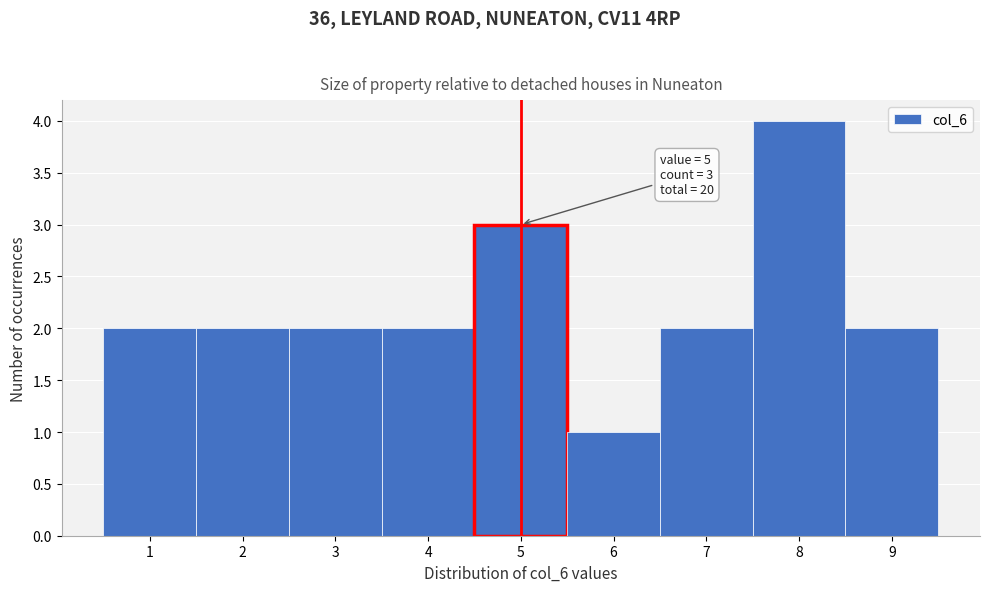

Which range on the x-axis has the tallest bar?

7.5 to 8.5